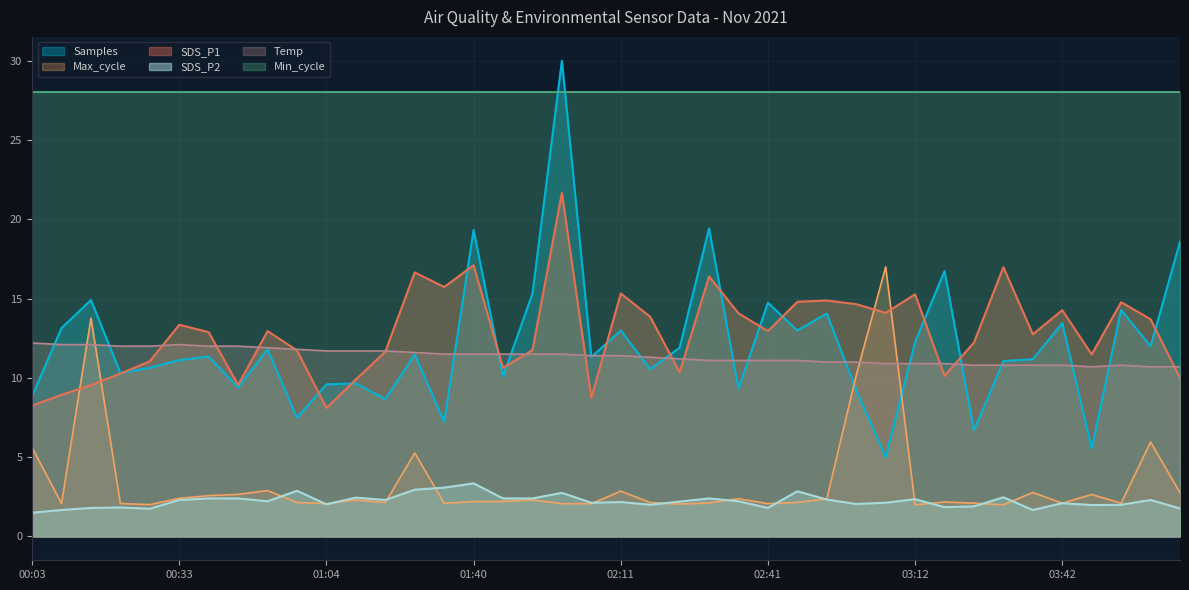

What is the sum of all SDS_P2 values?

89.1